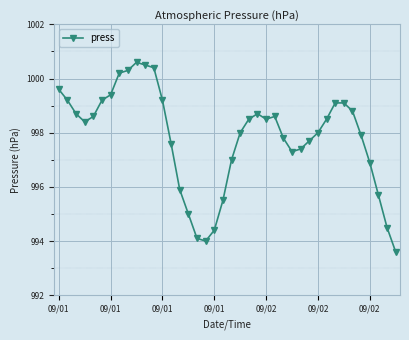

What is the smallest value displayed?

993.6